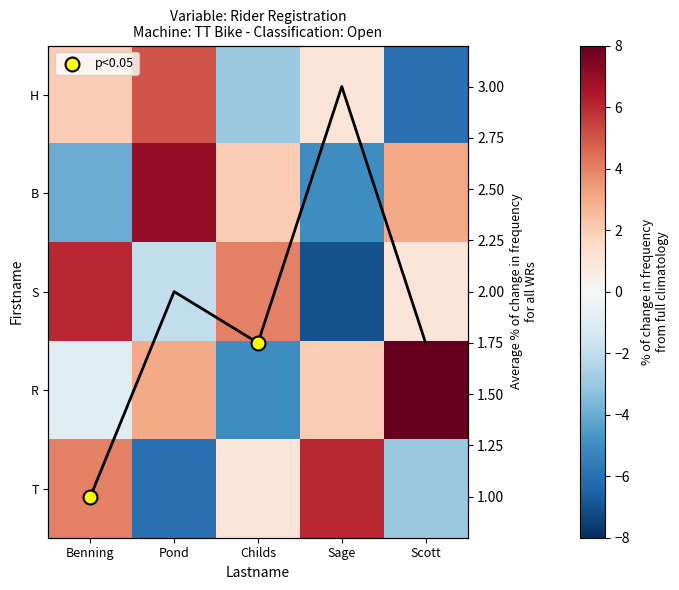

Between Sage and Childs, which is larger?

Sage